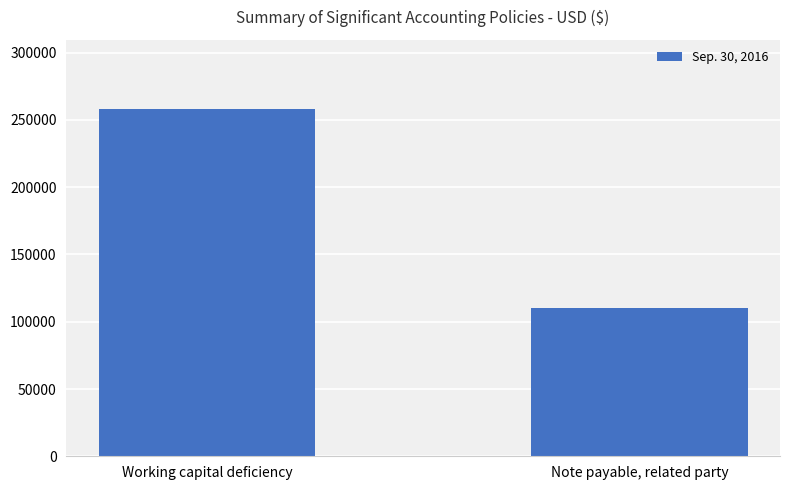

What is the sum of all values?

367906